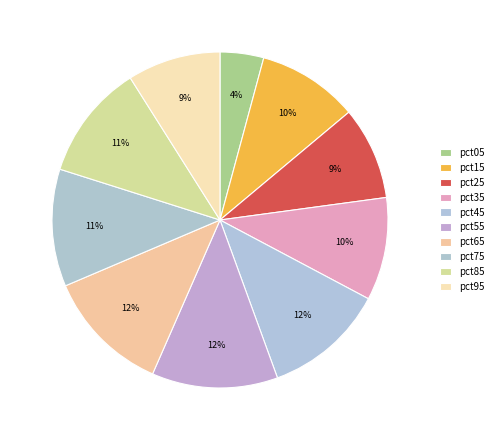

What percentage is the pct95 slice, to the nearest percent?

9%